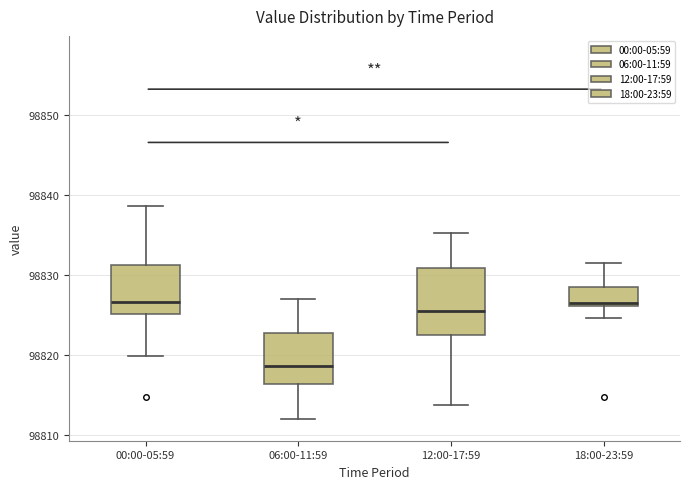

Reading left to right, read every box against the y-axis: the position of its median line, the range the box covers, and the ends of its whiskers. The values are not printed on the chart, so give them approximately, as read against the axis.

00:00-05:59: median 98827, box 98825 to 98831, whiskers 98820 to 98839
06:00-11:59: median 98819, box 98816 to 98823, whiskers 98812 to 98827
12:00-17:59: median 98826, box 98822 to 98831, whiskers 98814 to 98835
18:00-23:59: median 98827, box 98826 to 98829, whiskers 98825 to 98832